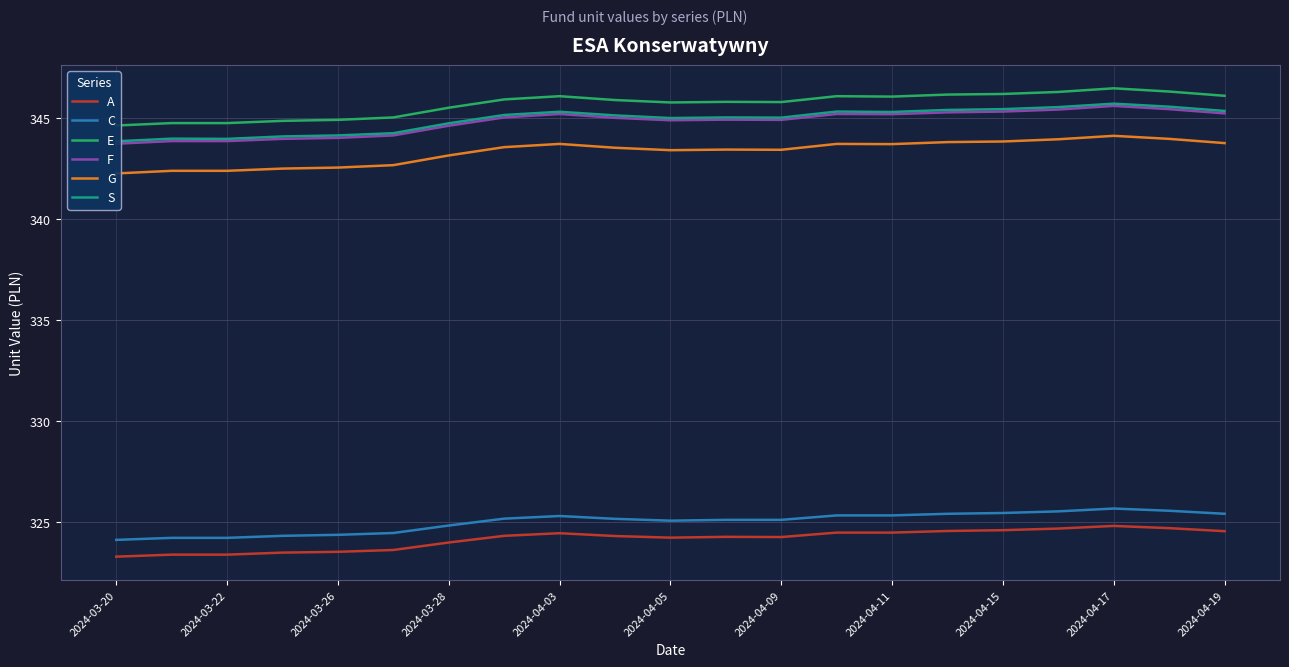

How many data points does each series have?

21